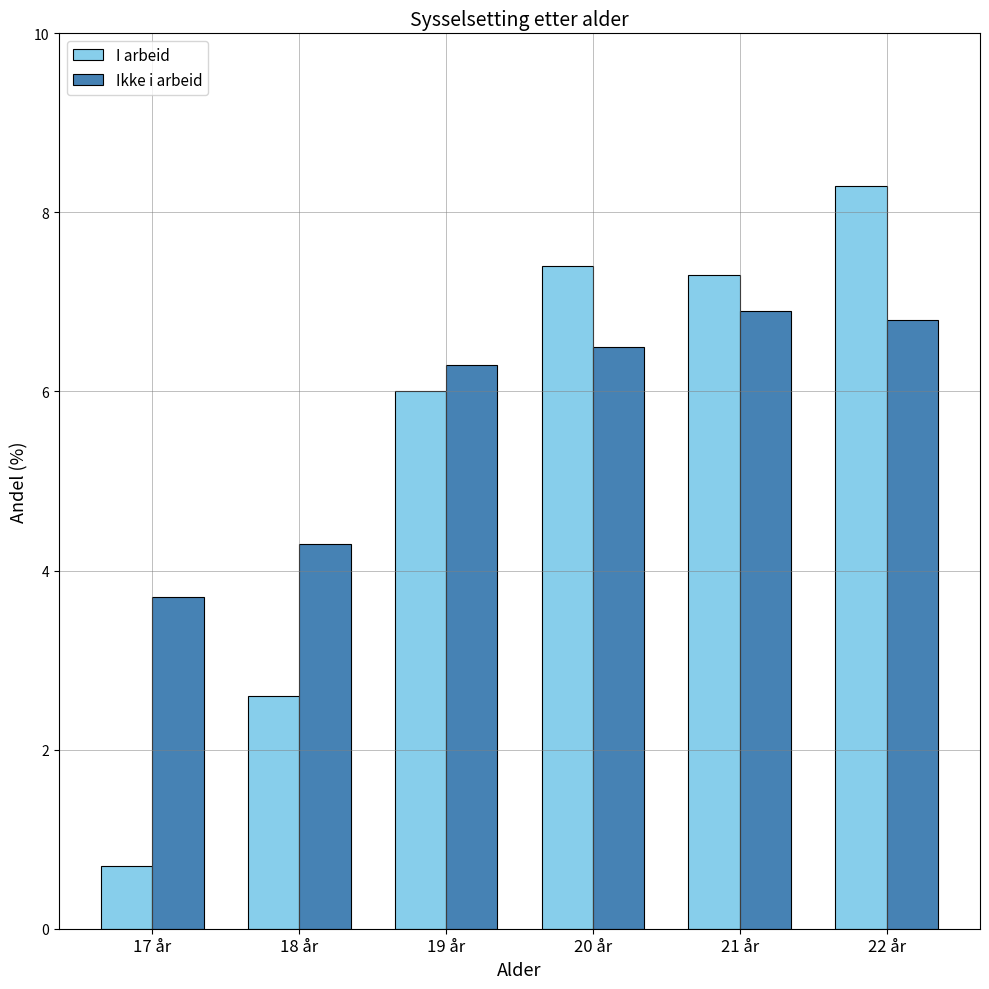

How many distinct data groups are displayed?

2